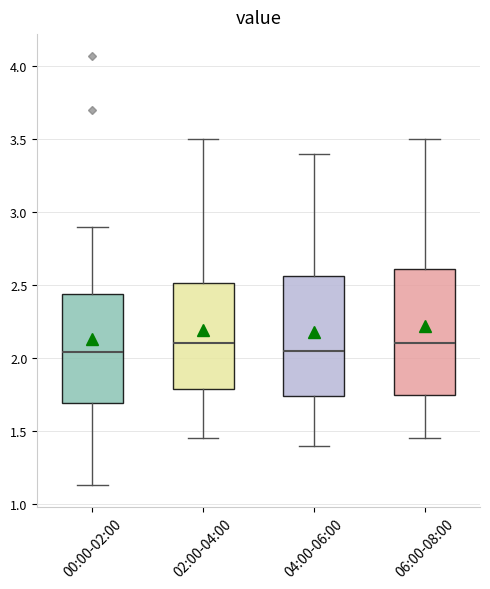

Reading left to right, read every box against the y-axis: the position of its median line, the range the box covers, and the ends of its whiskers. The values are not printed on the chart, so give them approximately, as read against the axis.

00:00-02:00: median 2.05, box 1.70 to 2.45, whiskers 1.15 to 2.90
02:00-04:00: median 2.10, box 1.80 to 2.50, whiskers 1.45 to 3.50
04:00-06:00: median 2.05, box 1.75 to 2.55, whiskers 1.40 to 3.40
06:00-08:00: median 2.10, box 1.75 to 2.60, whiskers 1.45 to 3.50